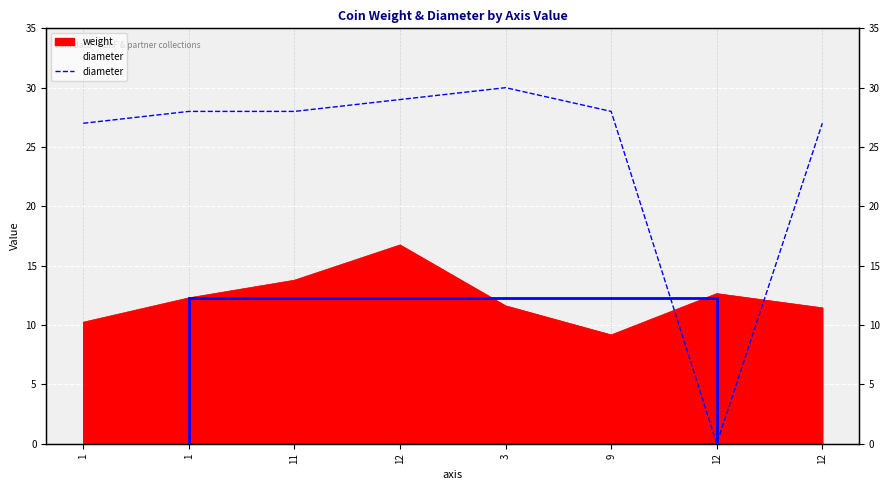

How many data points are less than 28?

3